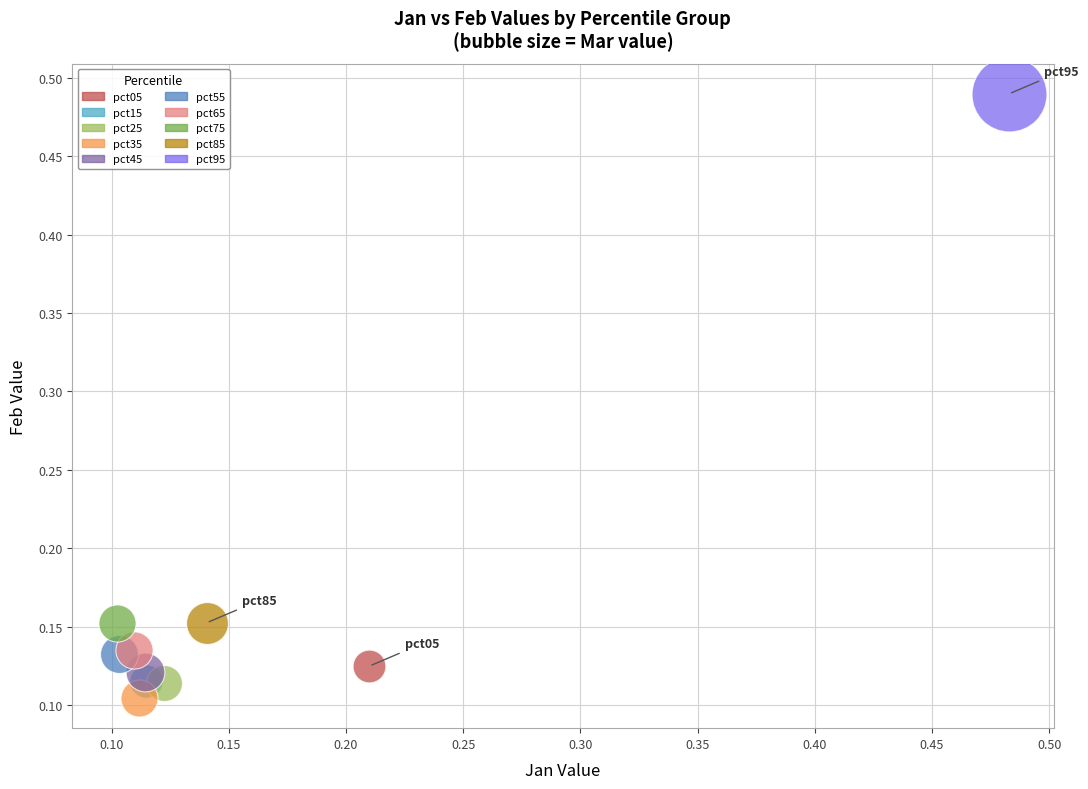

What are all the series names shown in the legend?

pct05, pct15, pct25, pct35, pct45, pct55, pct65, pct75, pct85, pct95